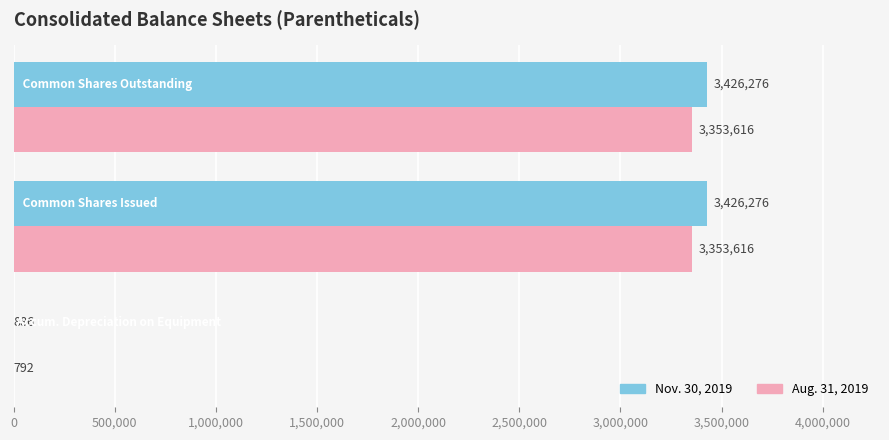

What is the greatest value displayed?

3426276